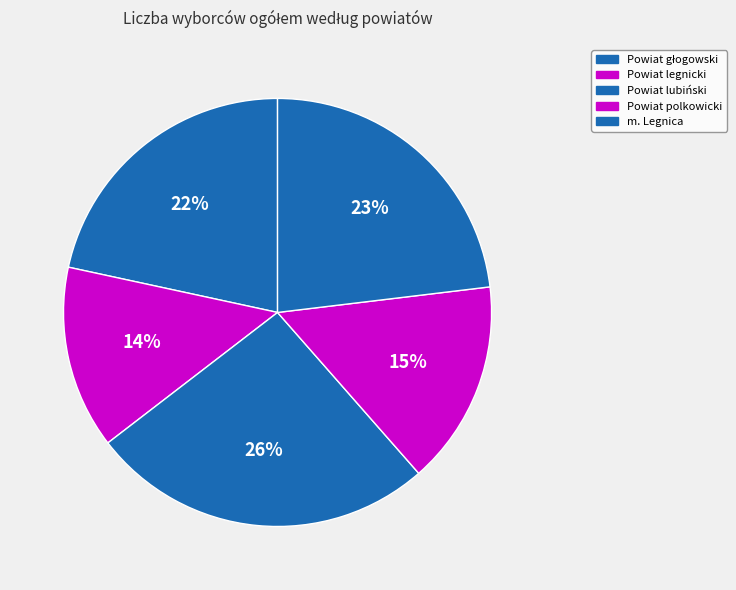

How many segments does this pie chart have?

5